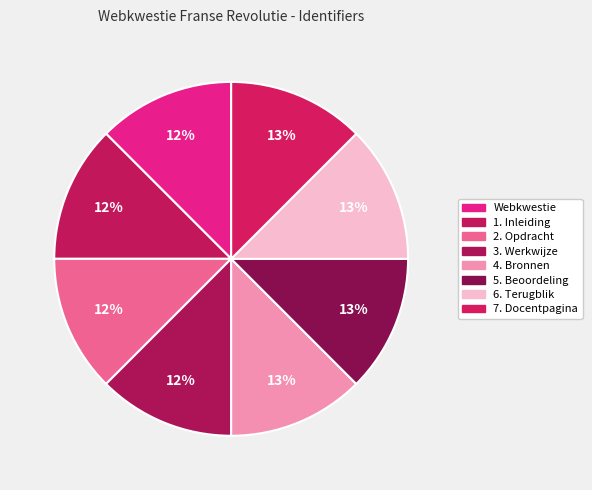

What percentage is the 5. Beoordeling slice, to the nearest percent?

13%